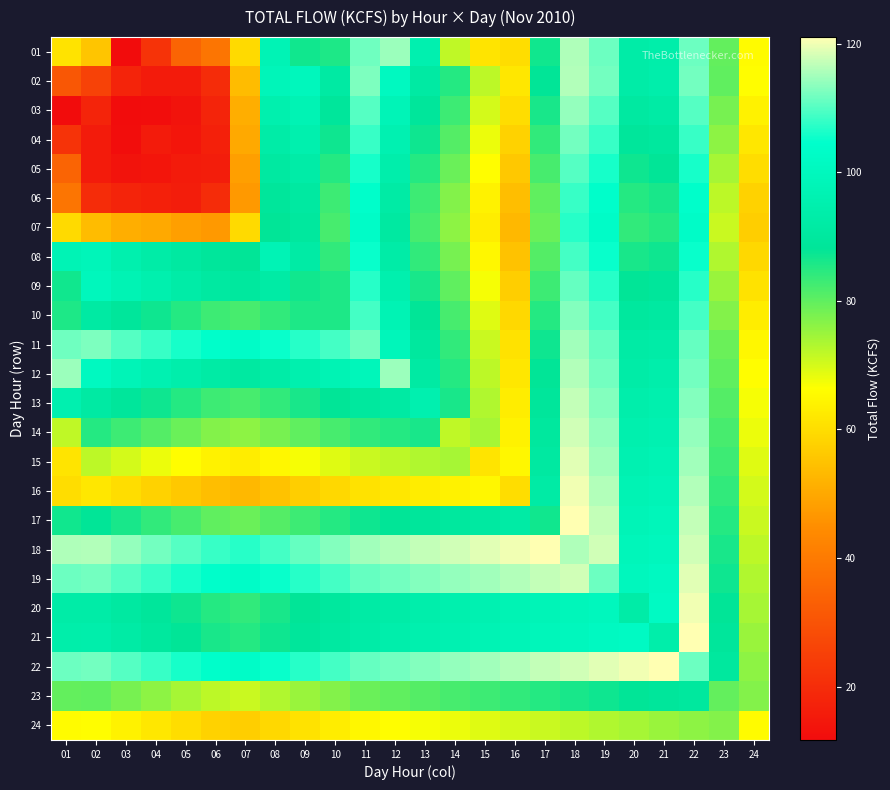

What is the smallest value displayed?

11.7